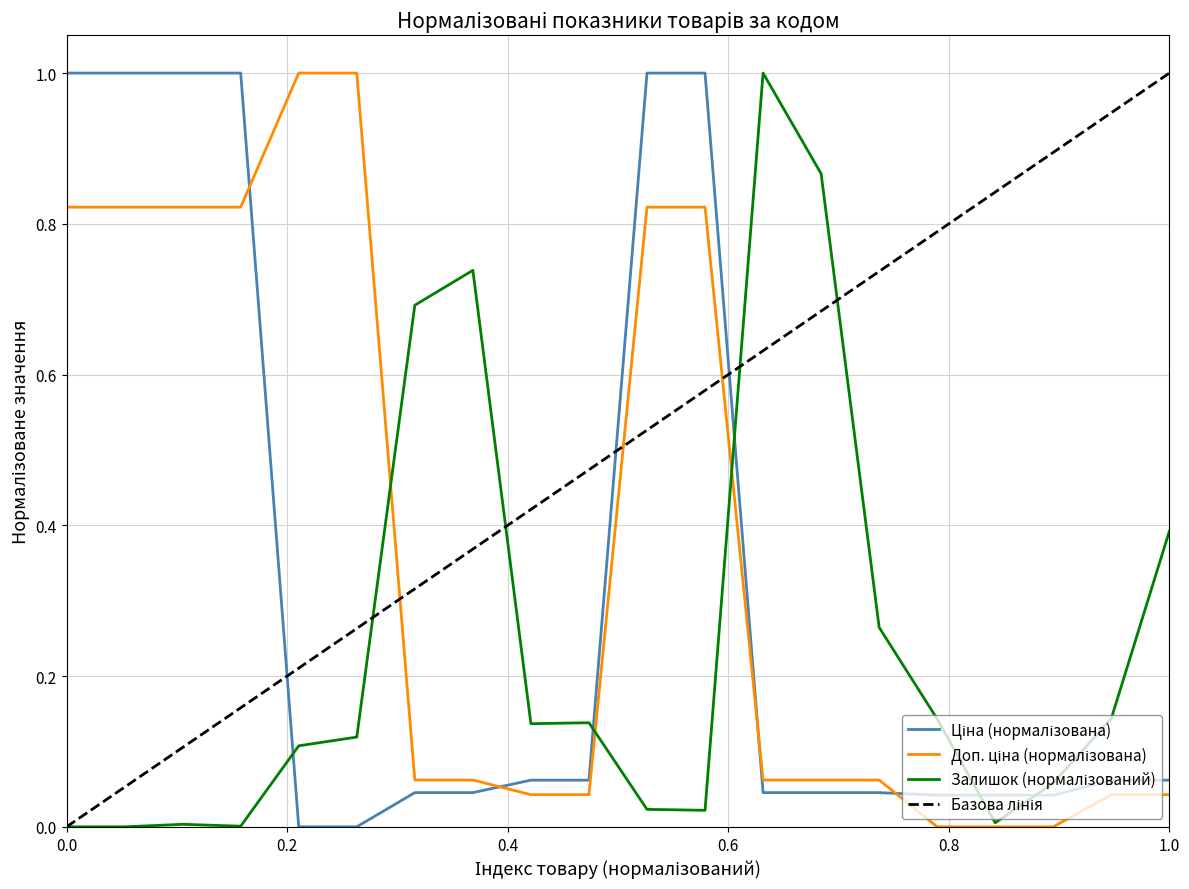

What is the average value of the Залишок series?

0.2